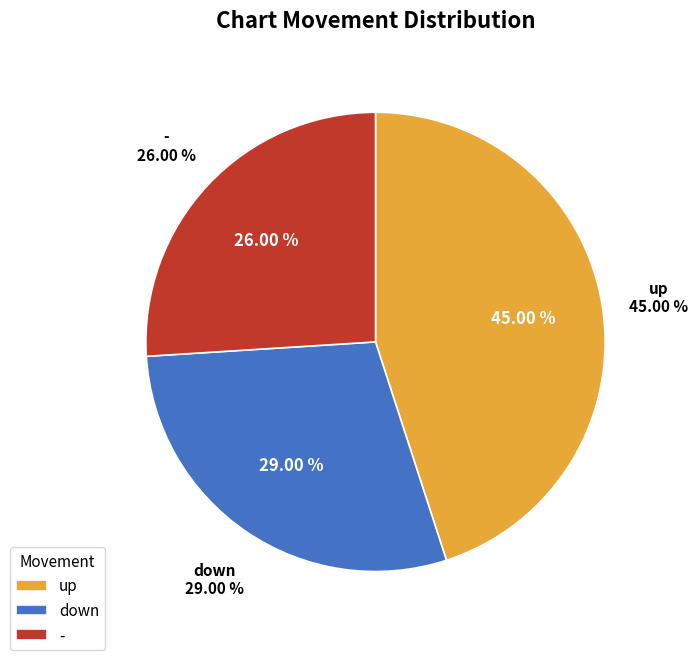

To the nearest percent, what portion does - represent?

26%